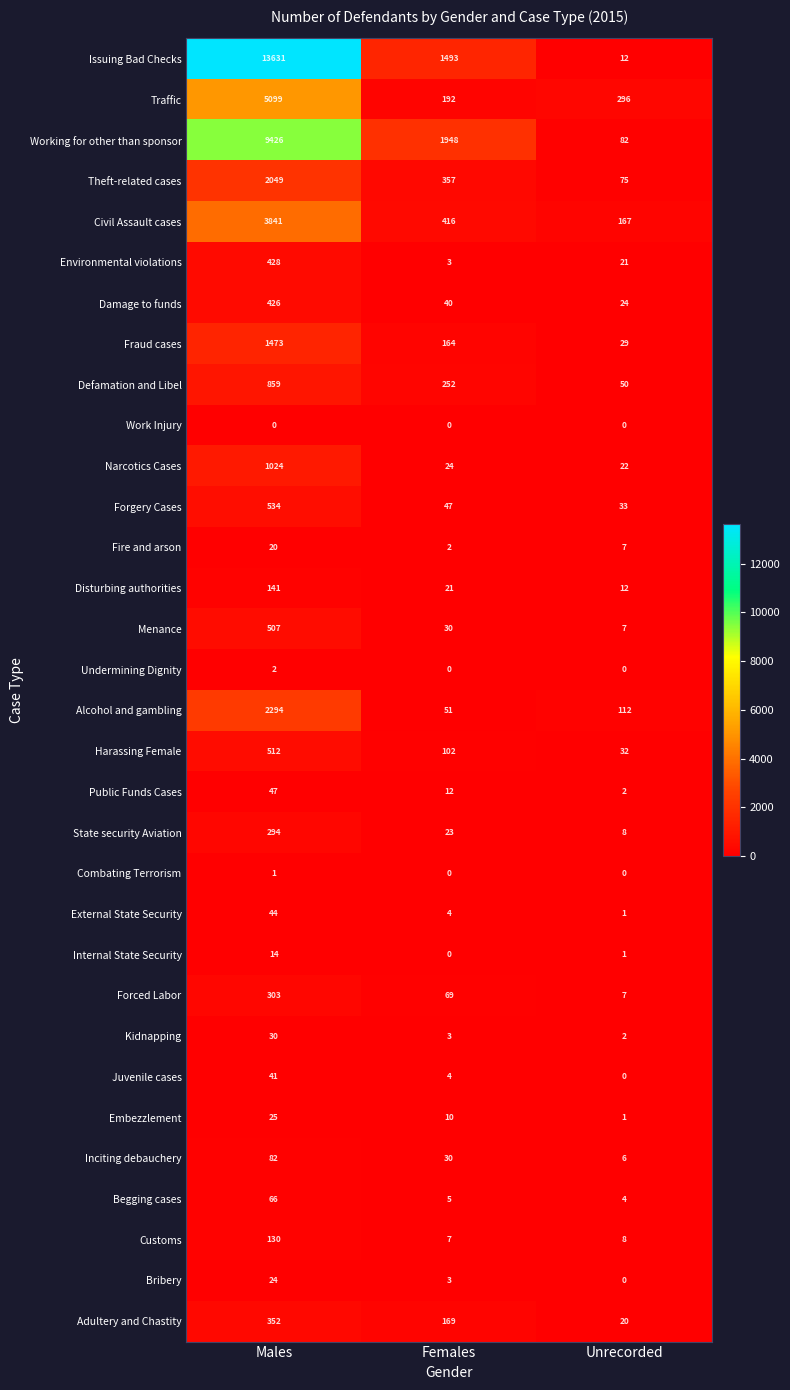

Where does the Damage to funds series first go above 40?

Males